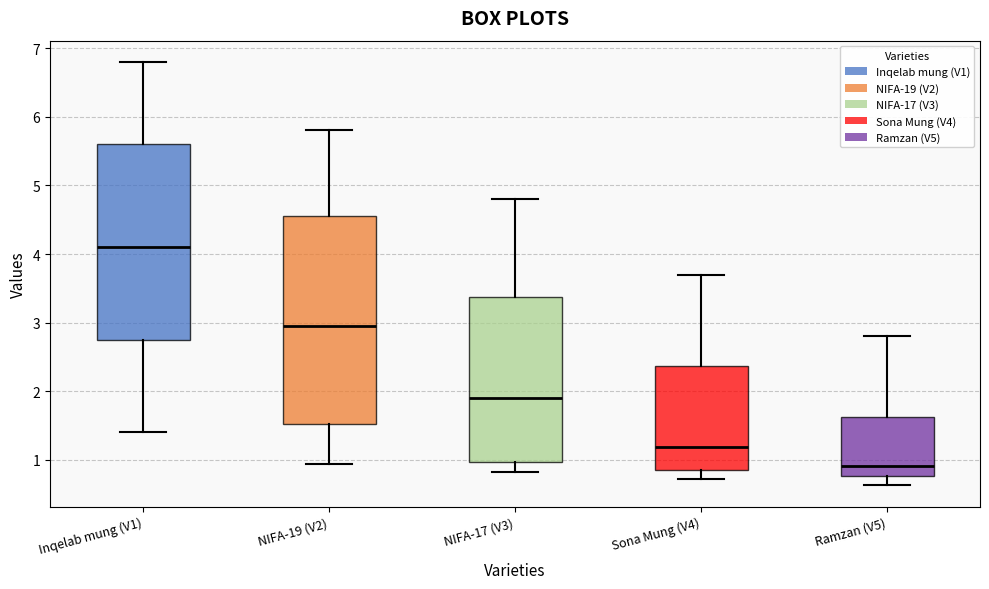

Reading left to right, read every box against the y-axis: the position of its median line, the range the box covers, and the ends of its whiskers. The values are not printed on the chart, so give them approximately, as read against the axis.

Inqelab mung (V1): median 4.1, box 2.8 to 5.6, whiskers 1.4 to 6.8
NIFA-19 (V2): median 3.0, box 1.5 to 4.6, whiskers 0.9 to 5.8
NIFA-17 (V3): median 1.9, box 1.0 to 3.4, whiskers 0.8 to 4.8
Sona Mung (V4): median 1.2, box 0.8 to 2.4, whiskers 0.7 to 3.7
Ramzan (V5): median 0.9, box 0.8 to 1.6, whiskers 0.6 to 2.8